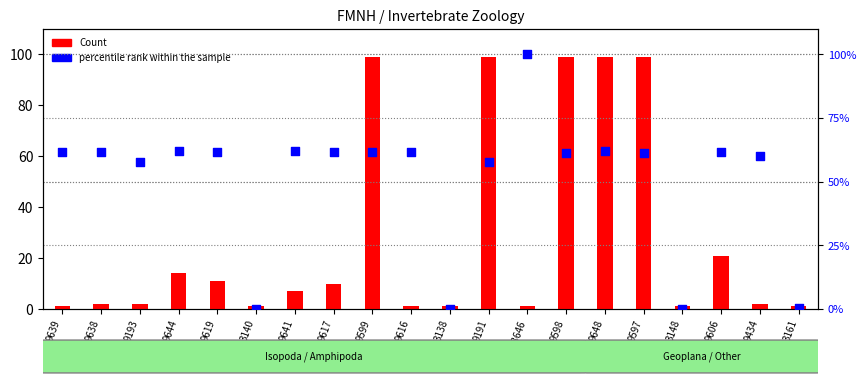

What are all the series names shown in the legend?

Count, percentile rank within the sample